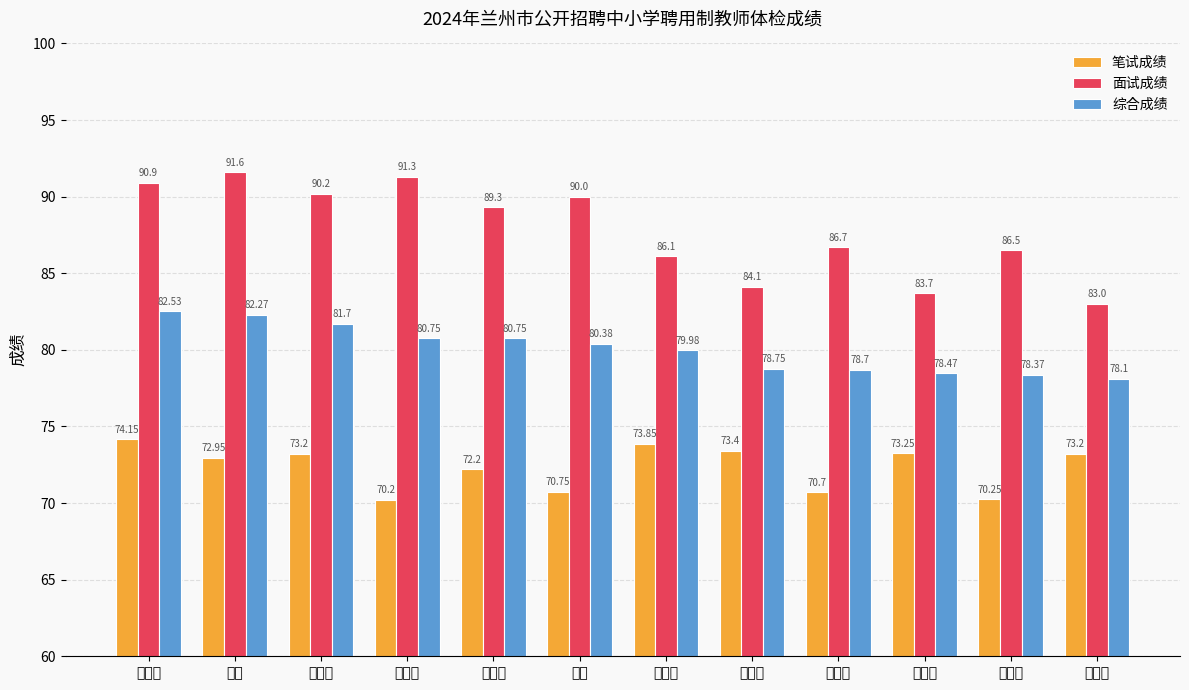

Which series has the largest total across all categories?

面试成绩